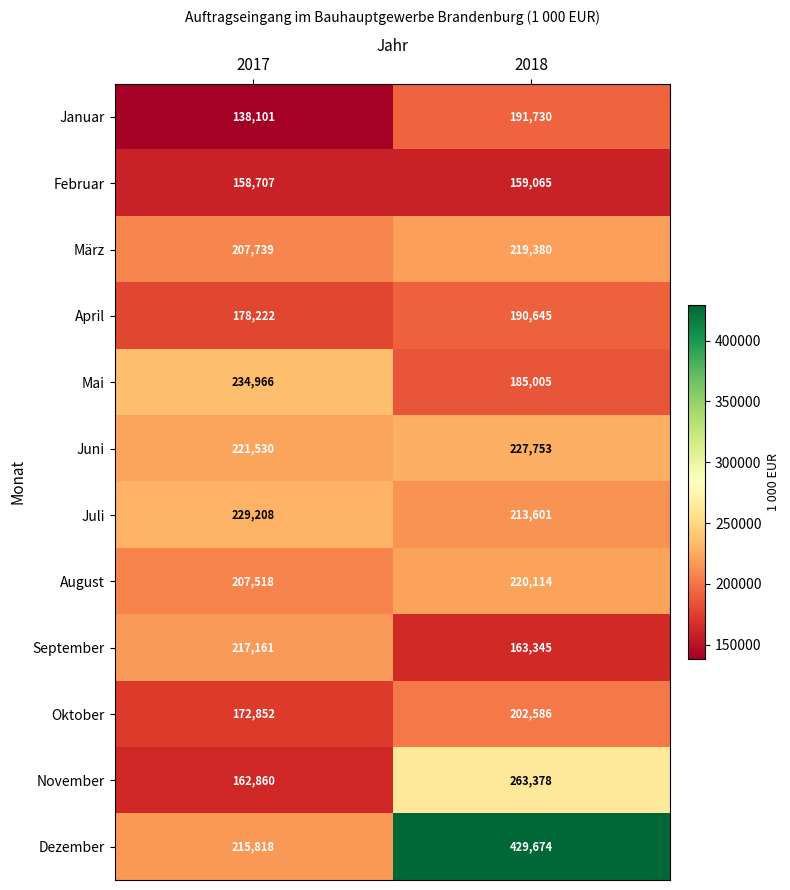

What is the difference between the Januar values at 2018 and 2017?

53629